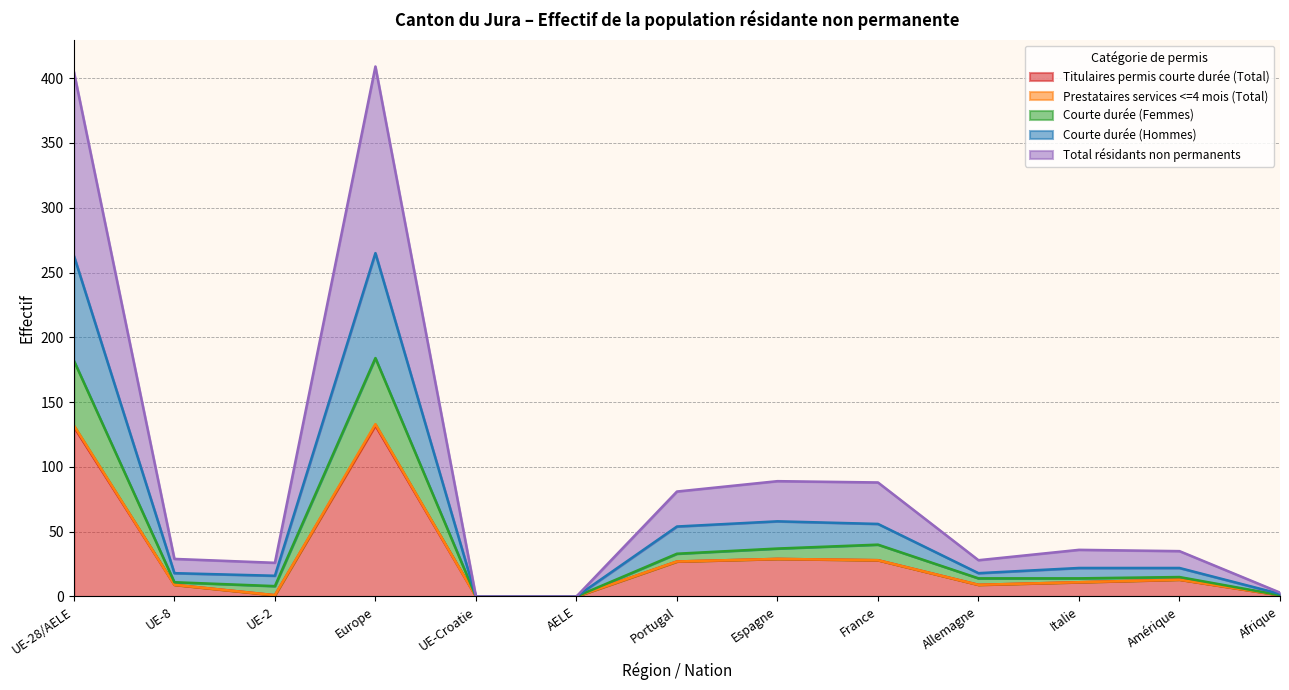

What is the maximum value for Titulaires permis courte durée (Total)?

132